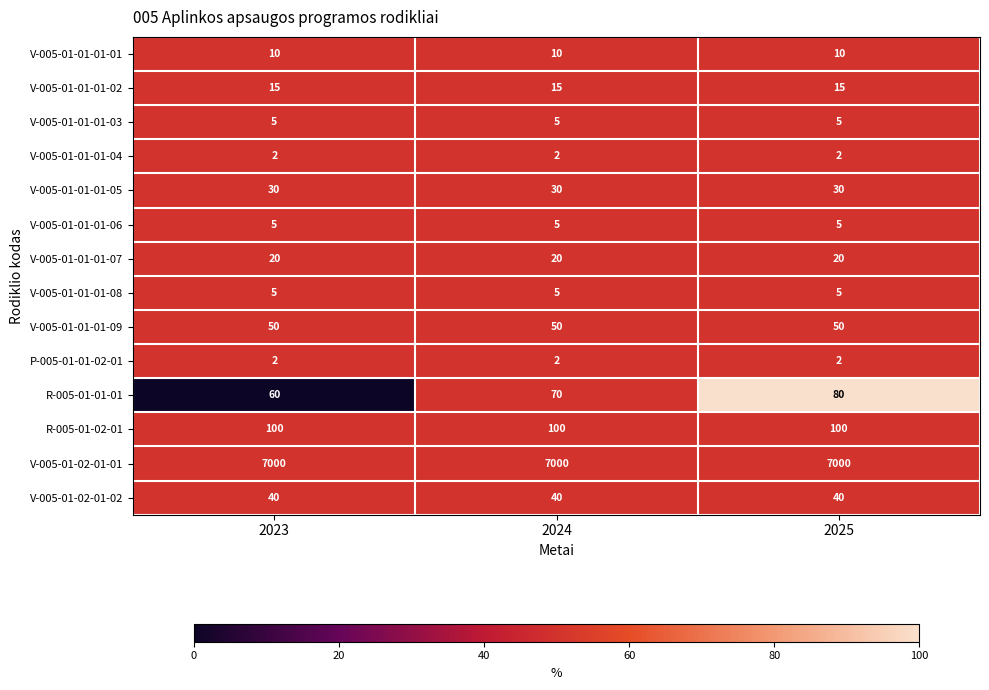

The value of V-005-01-01-01-04 at 2024 is 2. True or false?

True